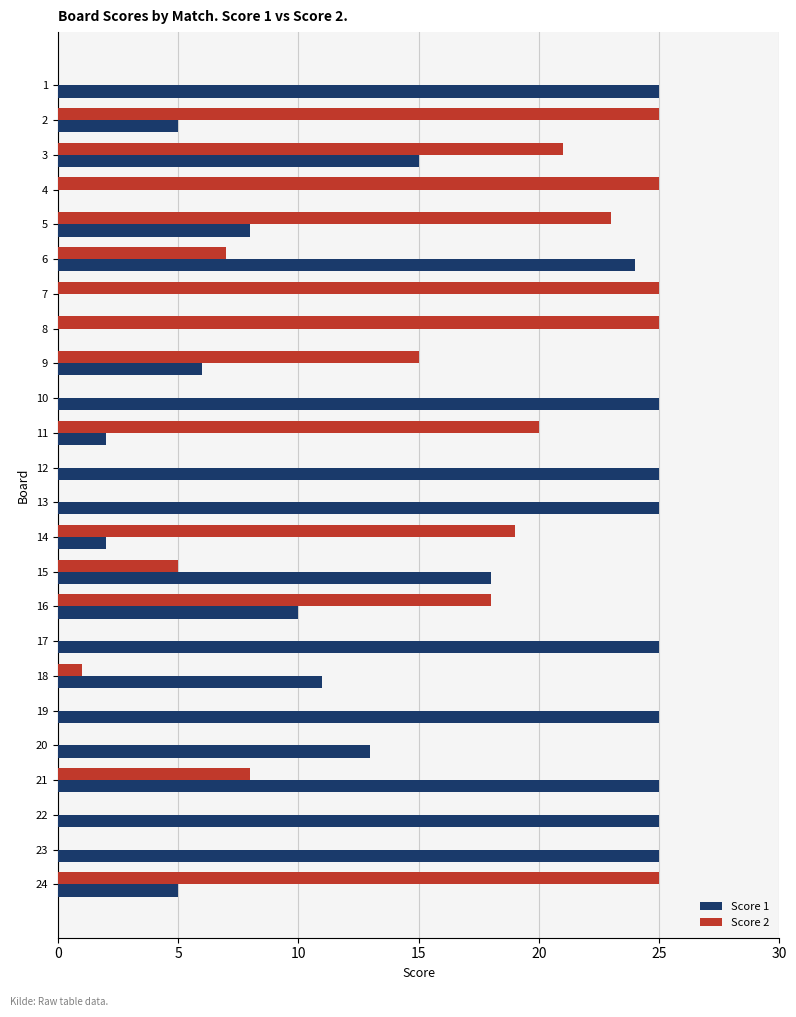

True or false: Score 2 has a value of 22 at 9.

False